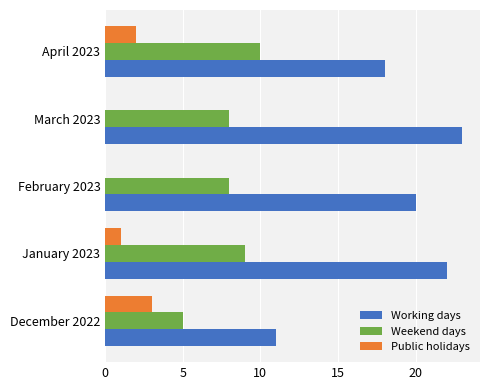

Which series has the largest total across all categories?

Working days